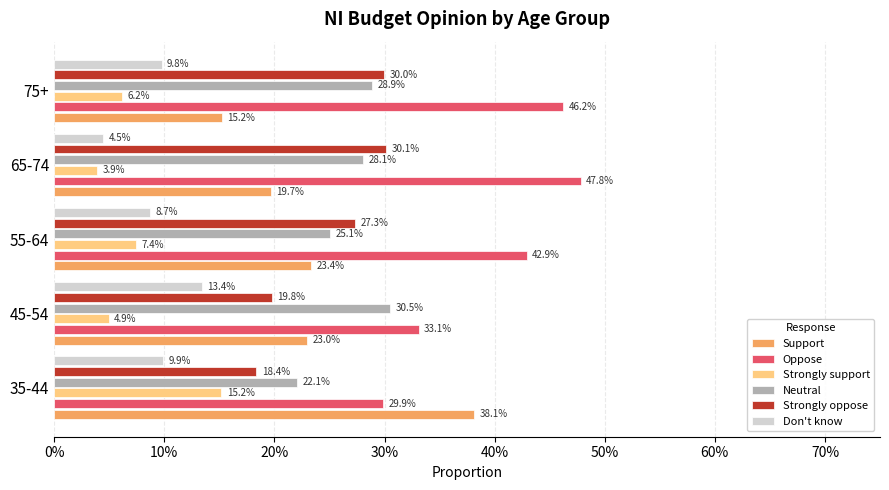

What are all the series names shown in the legend?

Support, Oppose, Strongly support, Neutral, Strongly oppose, Don't know